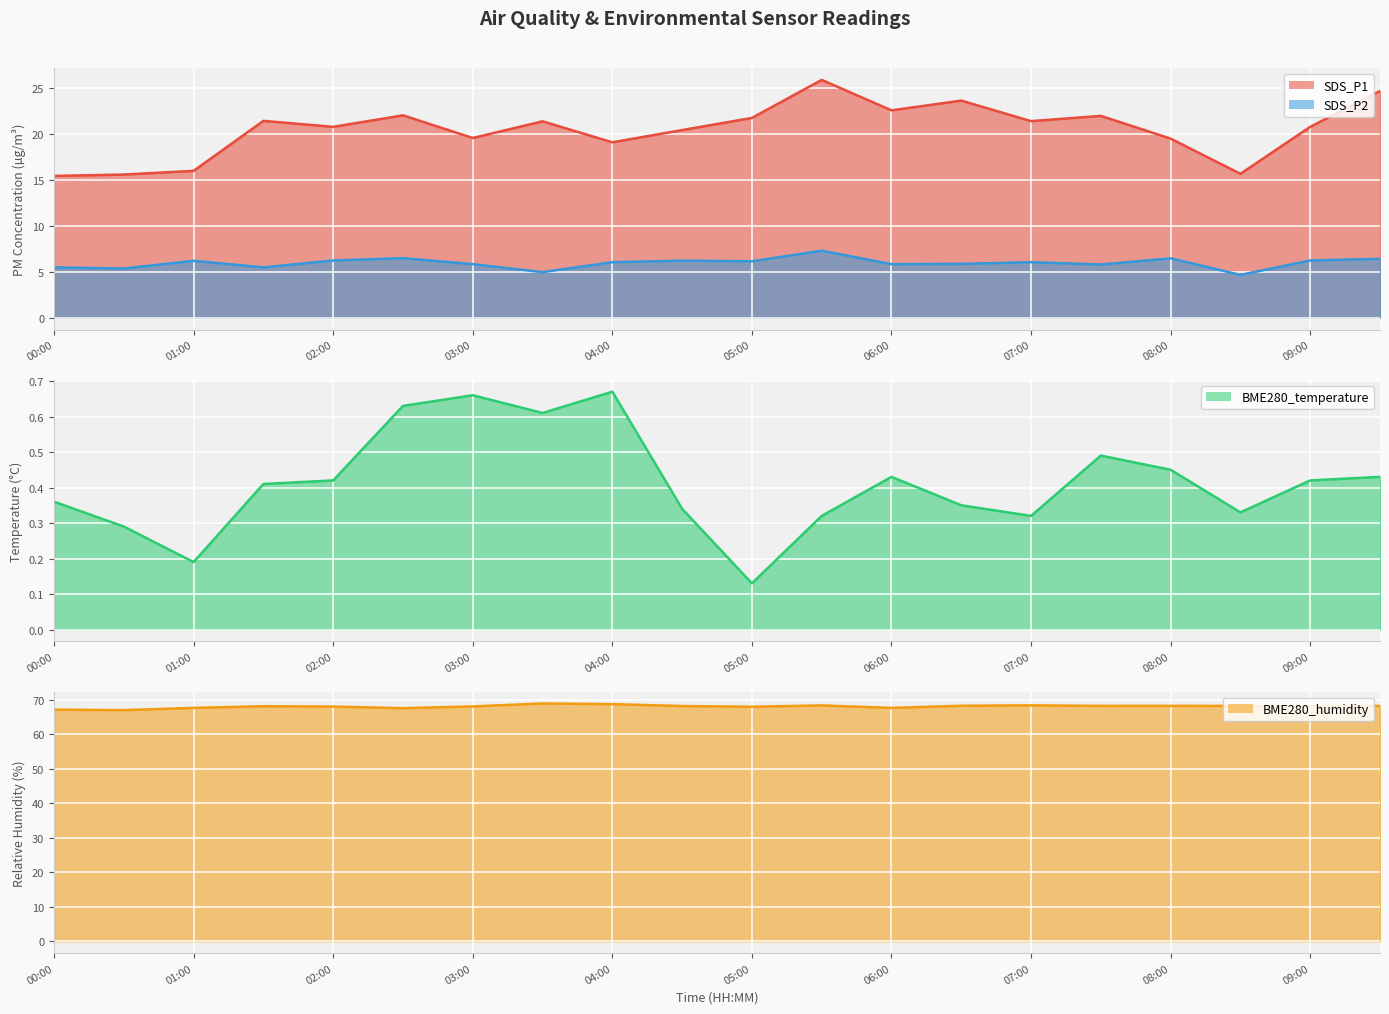

True or false: SDS_P2 and SDS_P1 cross at least once.

False